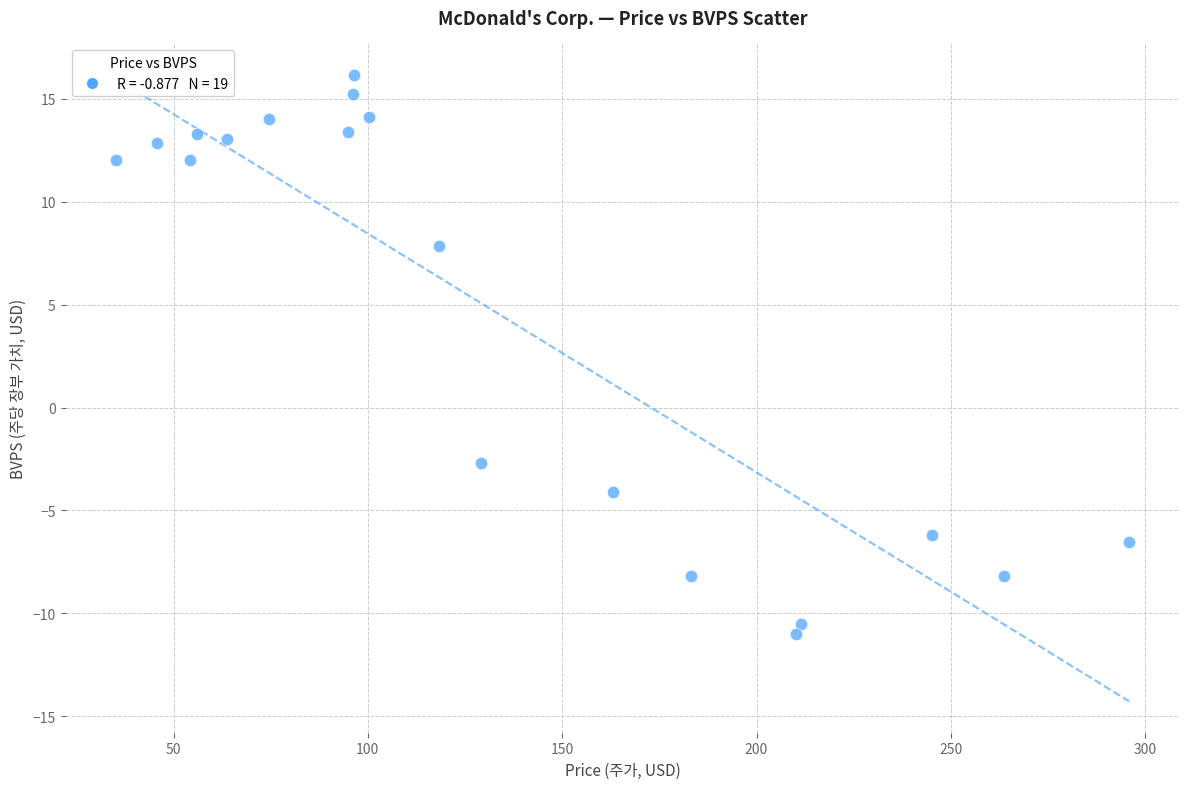

What Y value in the scatter plot is closest to 2?

-2.7